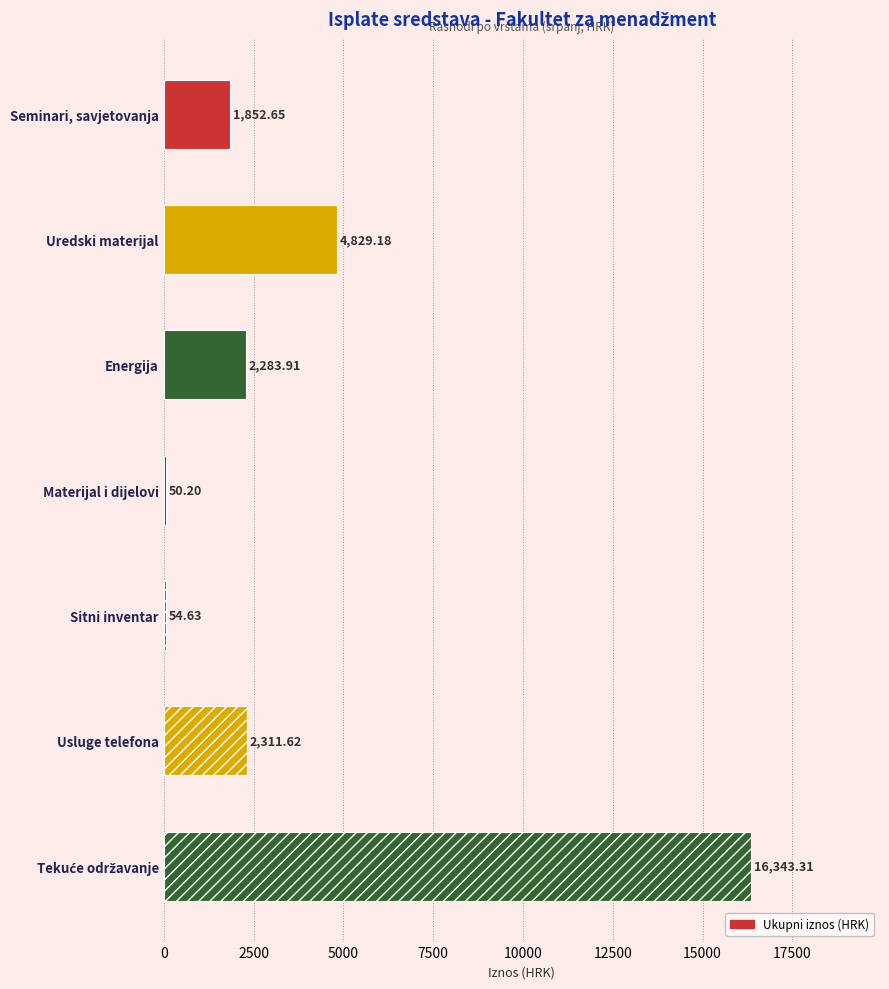

How many data points are less than 2283?

3